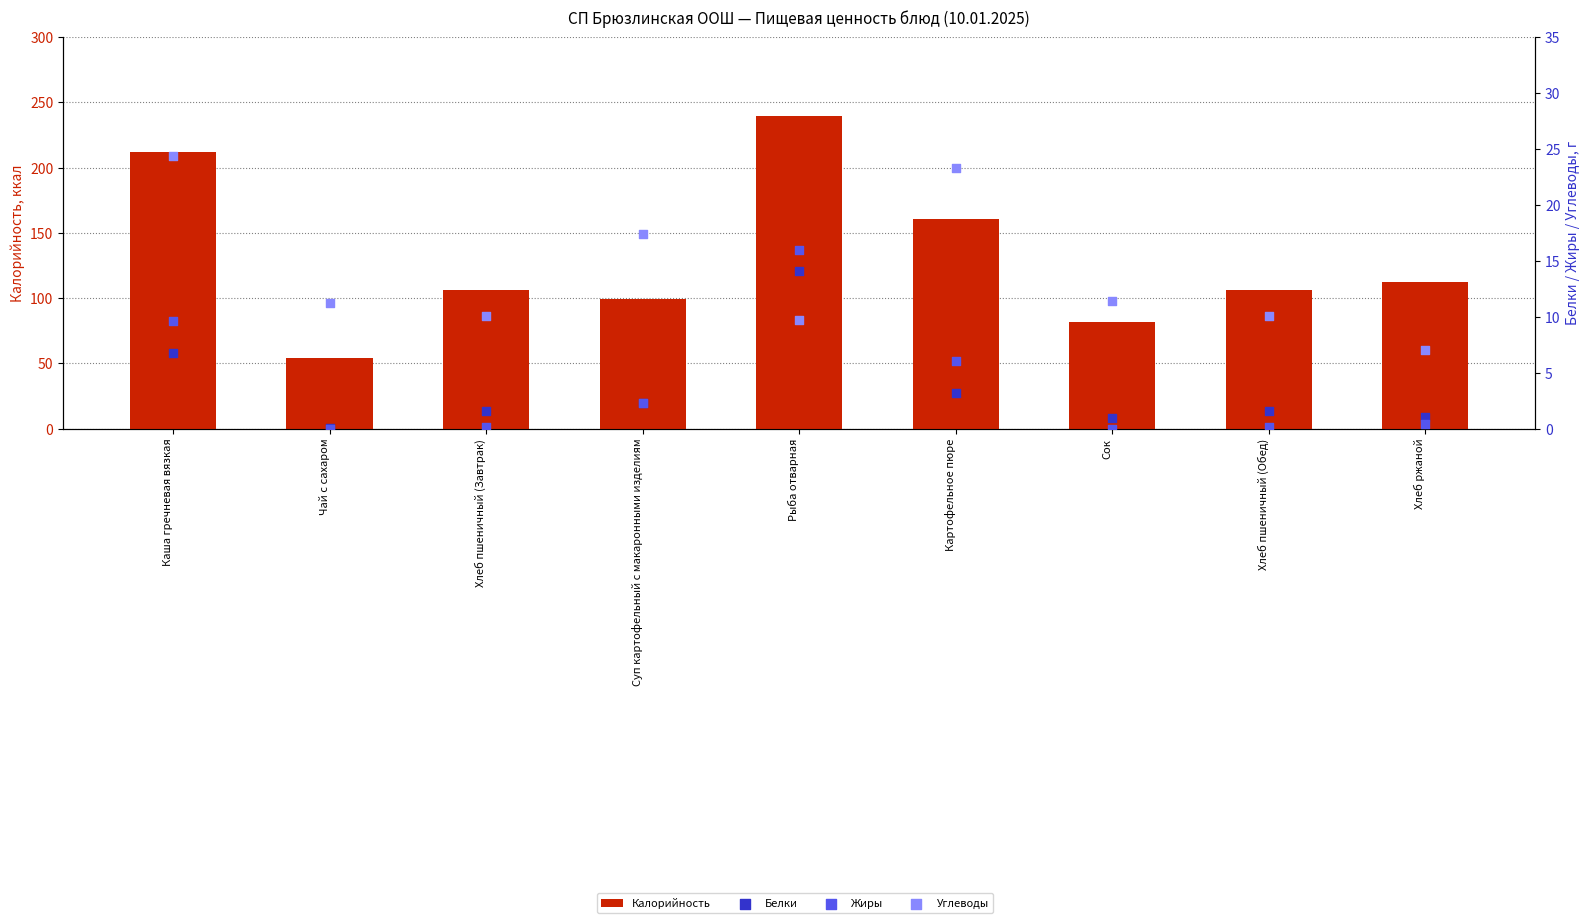

Which series contains the lowest Y value?

Жиры